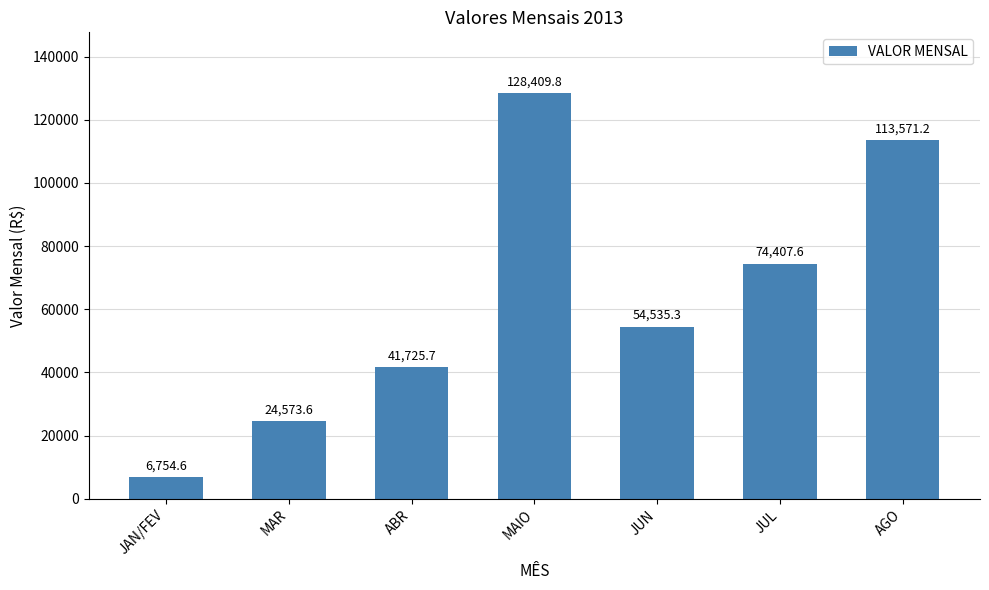

How many values are below 54535?

3